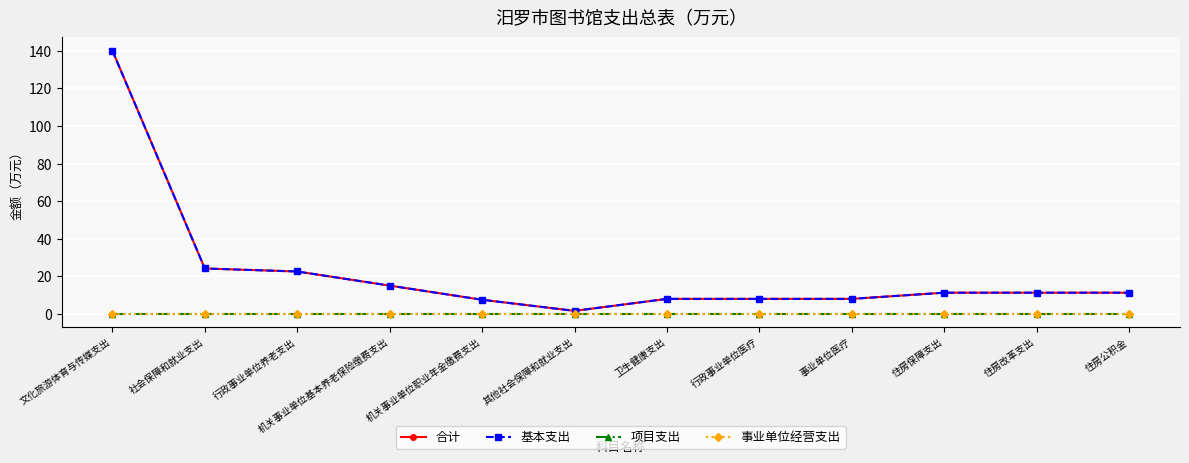

At which label does 合计 first exceed 11?

文化旅游体育与传媒支出